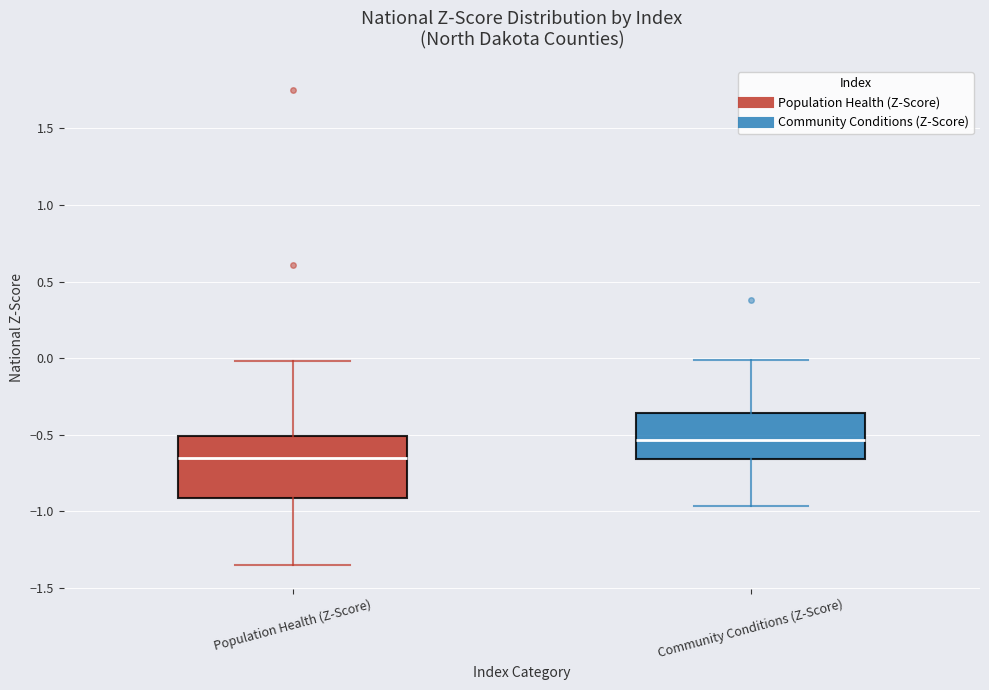

Comparing the boxes themselves (not the whiskers), which one is the tallest?

Population Health (Z-Score)